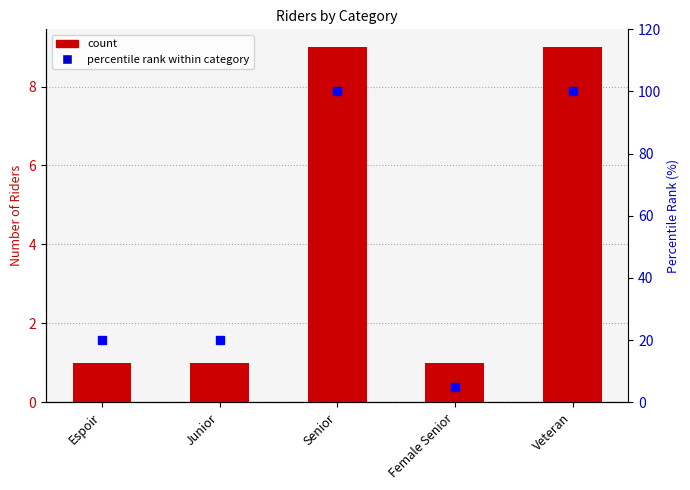

Rank the series by their maximum value, from highest to lowest.

percentile rank, count